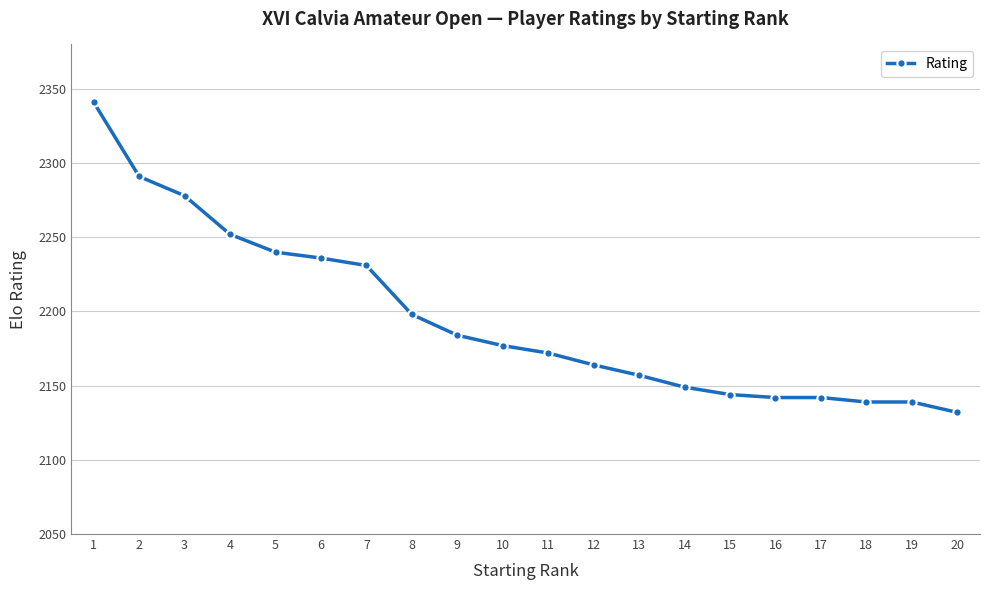

Which label corresponds to the smallest value in the chart?

20